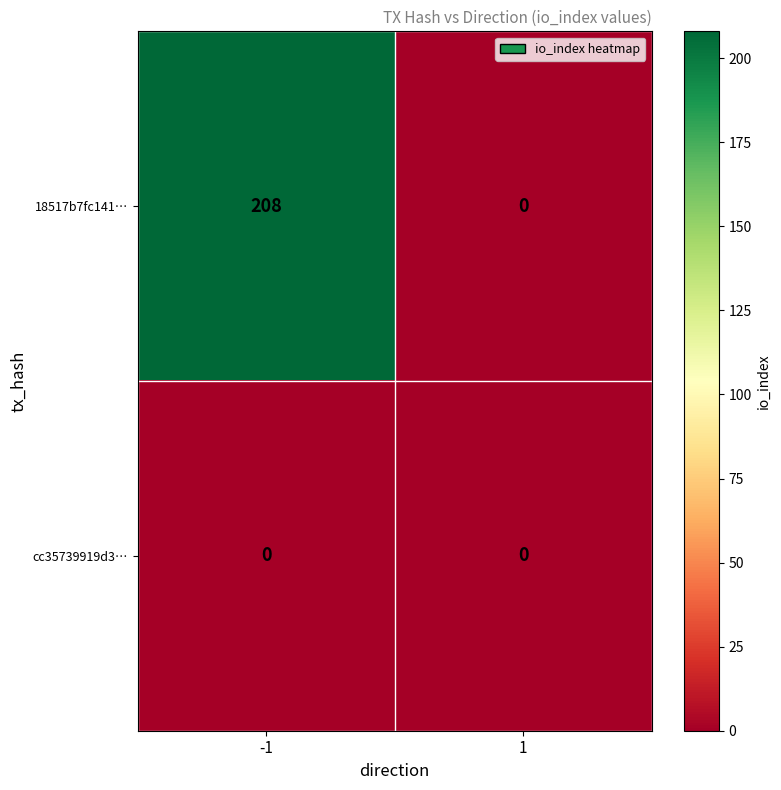

Which series changed the most between -1 and 1?

18517b7fc141…